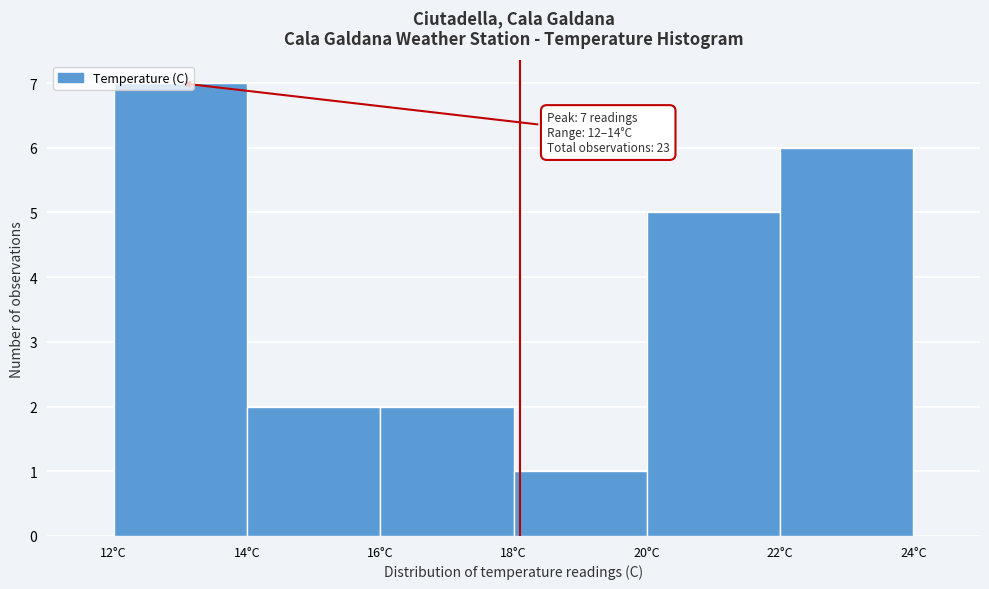

Over which range of the x-axis is the bar tallest?

12 to 14